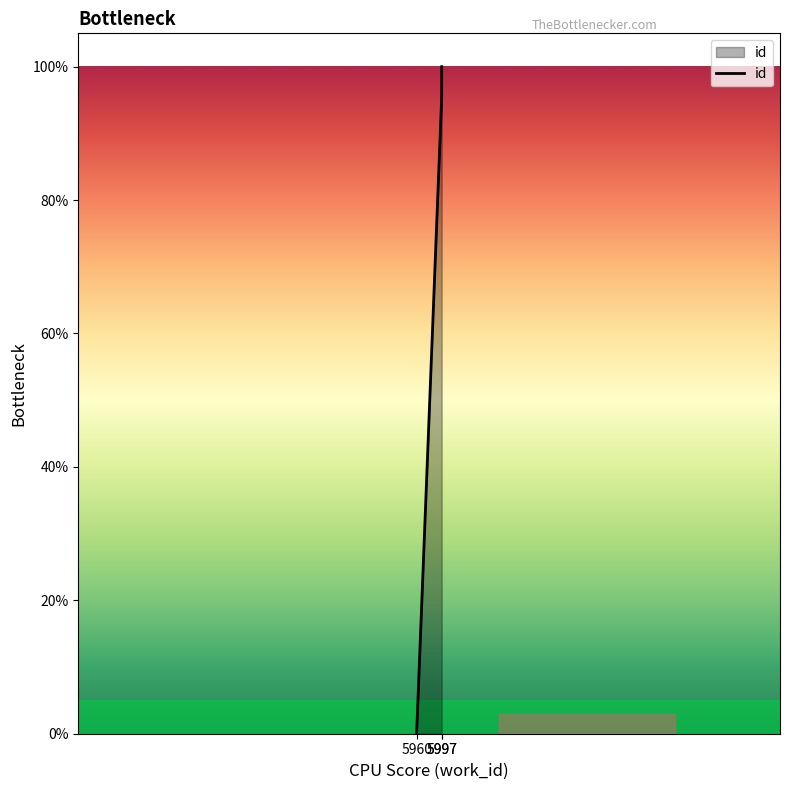

Reading left to right, transcribe all the data shown in this chart.

5960=0.0	5997=95.4	5997=100.0